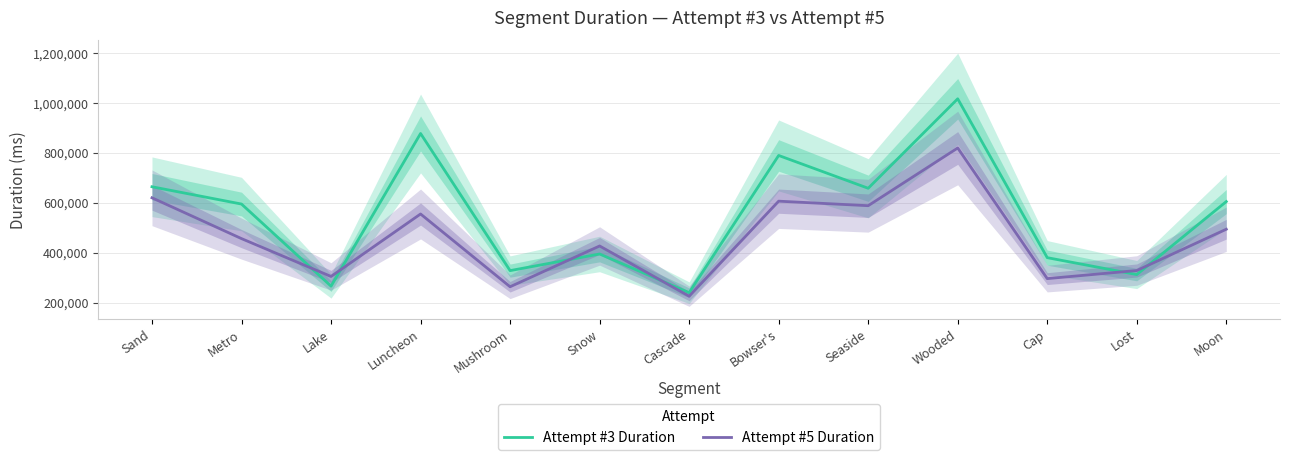

What is the maximum value shown in the chart?

1016809